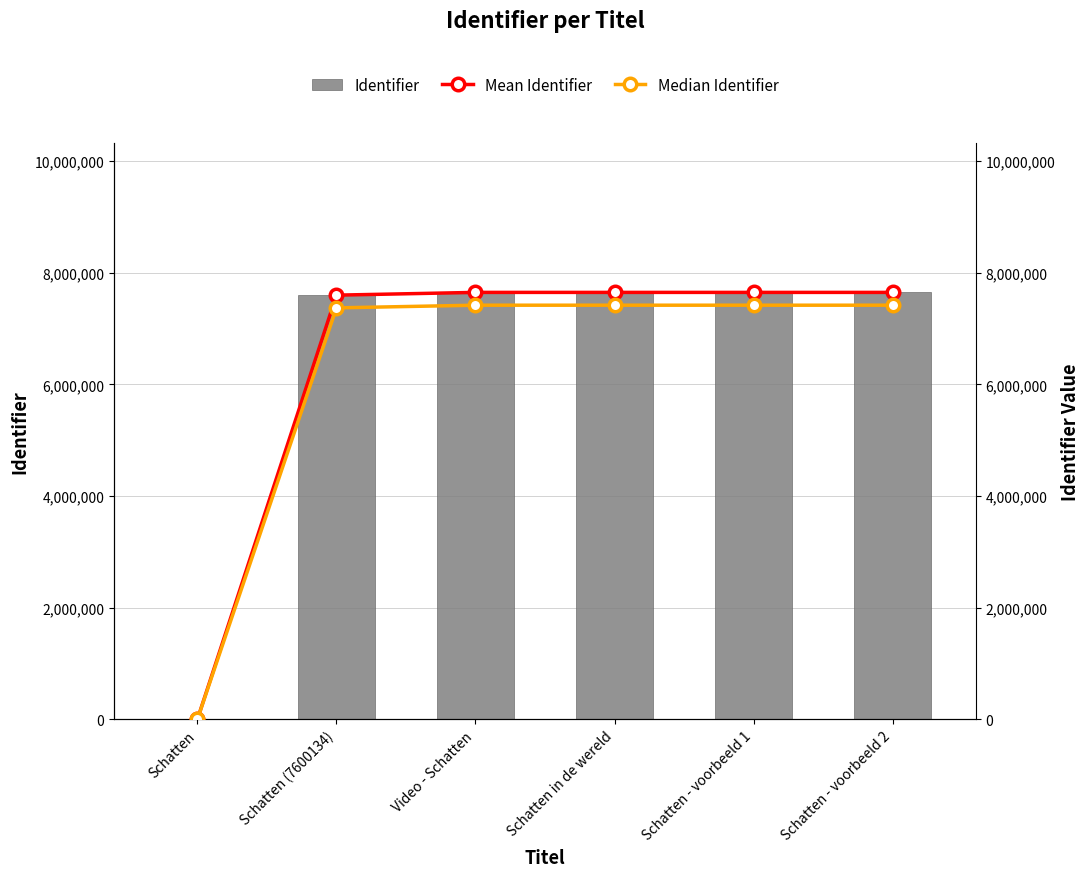

Which series changed the most between Video - Schatten and Schatten - voorbeeld 2?

Identifier